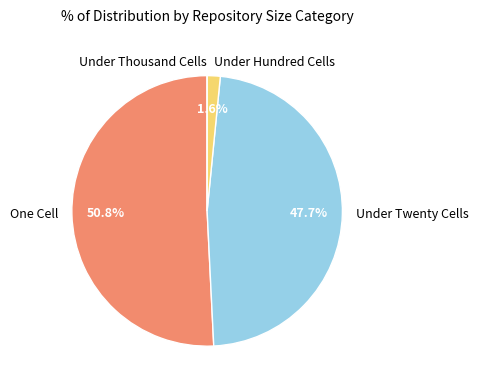

Is there any slice that represents more than half of the pie?

Yes